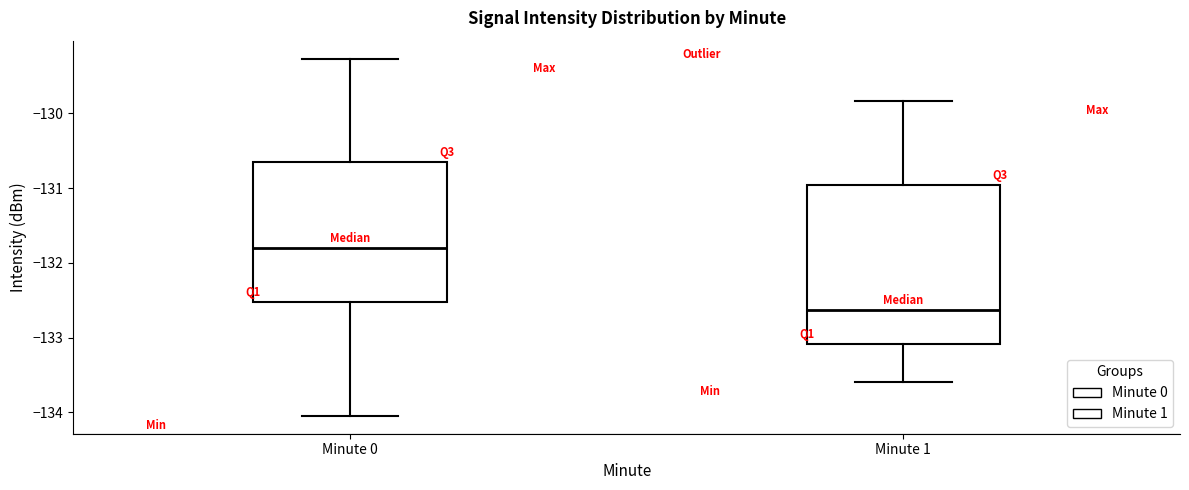

Where is the lower edge of the box for Minute 0 on the y-axis? The values are not printed on the chart, so give them approximately, as read against the axis.

-132.5